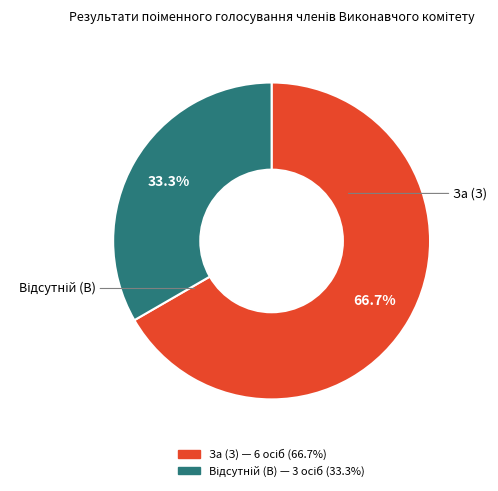

To the nearest percent, what percentage of the pie is За (З)?

67%